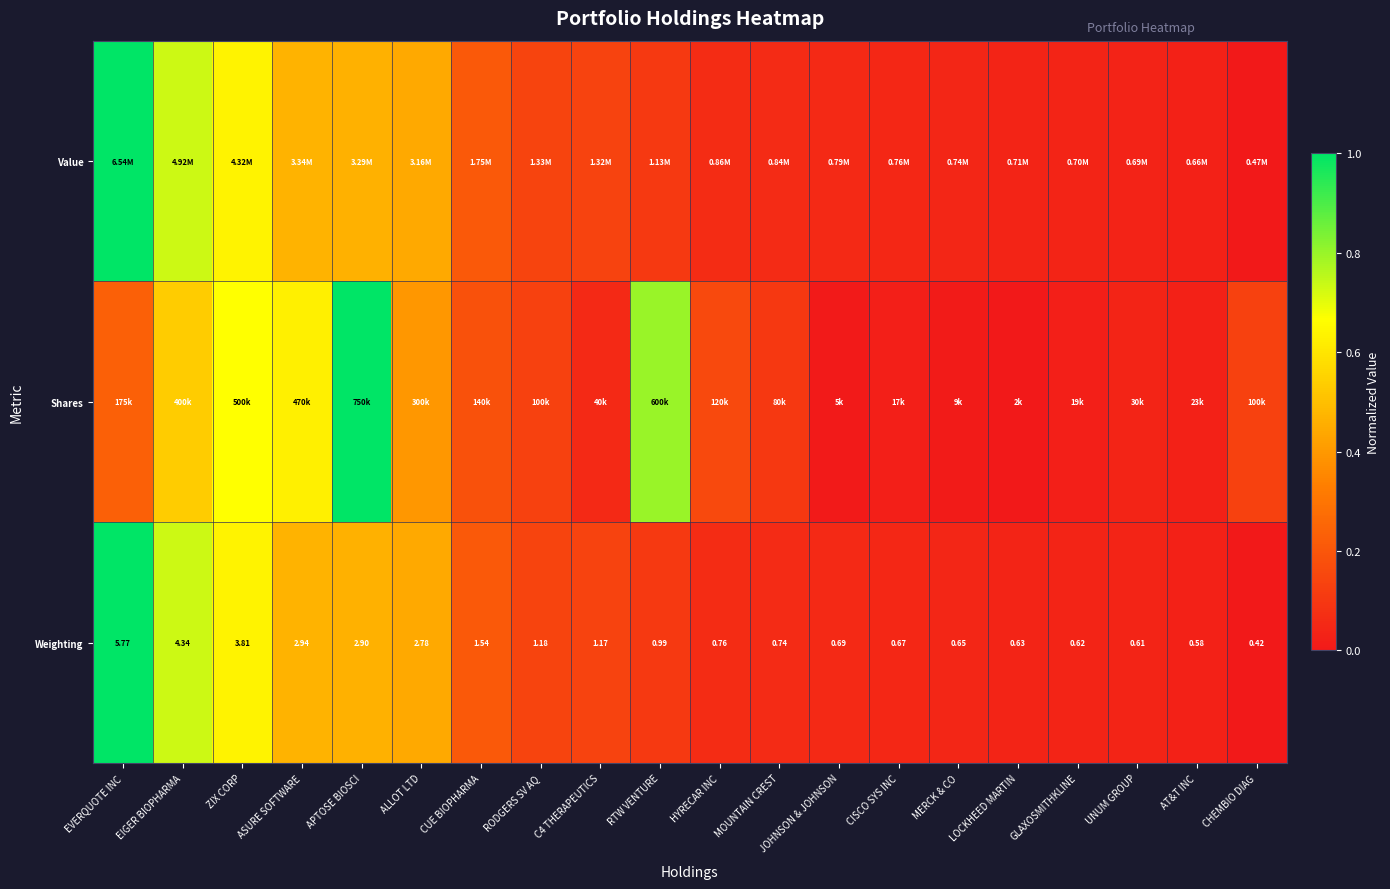

Which category has the lowest value in the Weighting series?

CHEMBIO DIAG